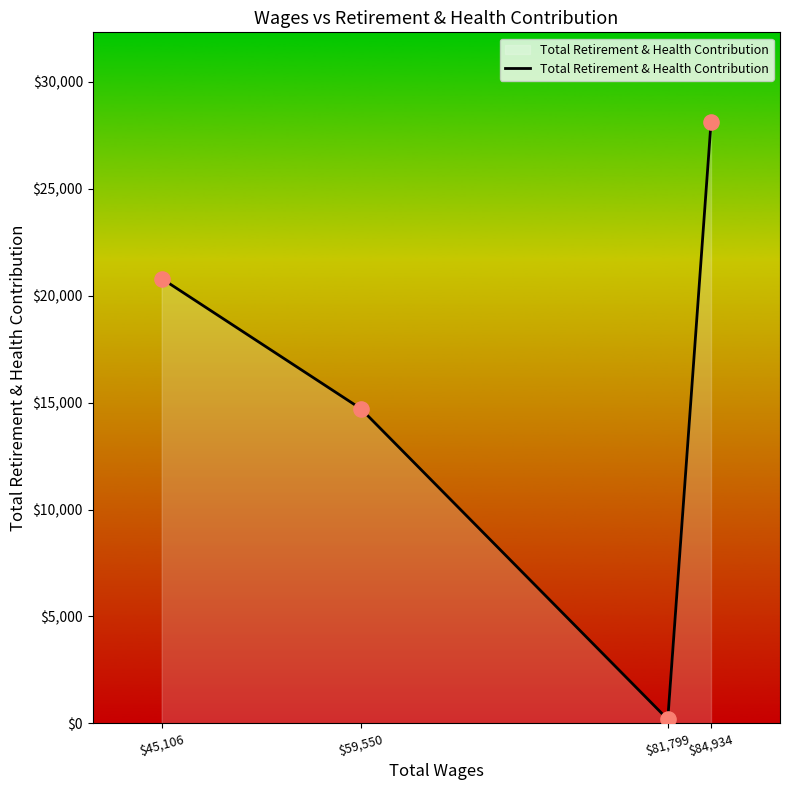

What is the change in value from $45,106 to $84,934?

+7296